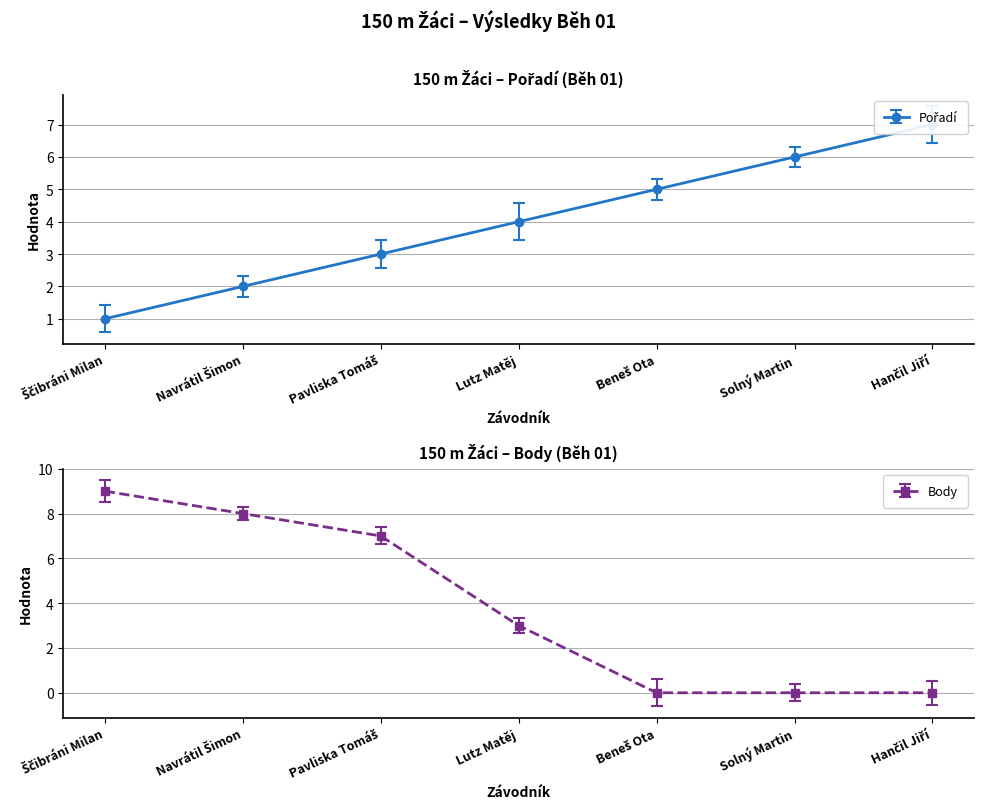

What is the sum of the Body values at Ščibráni Milan and Navrátil Šimon?

17